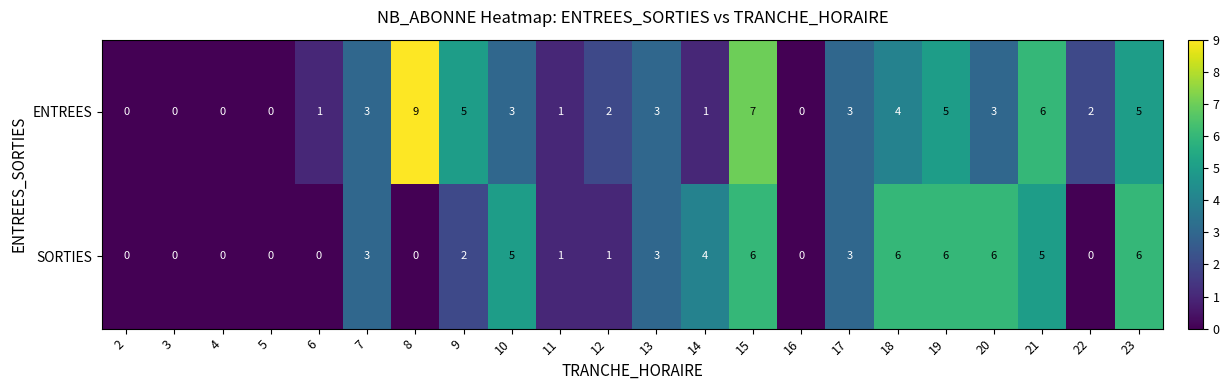

Count the SORTIES values in the range 0 to 5.

17